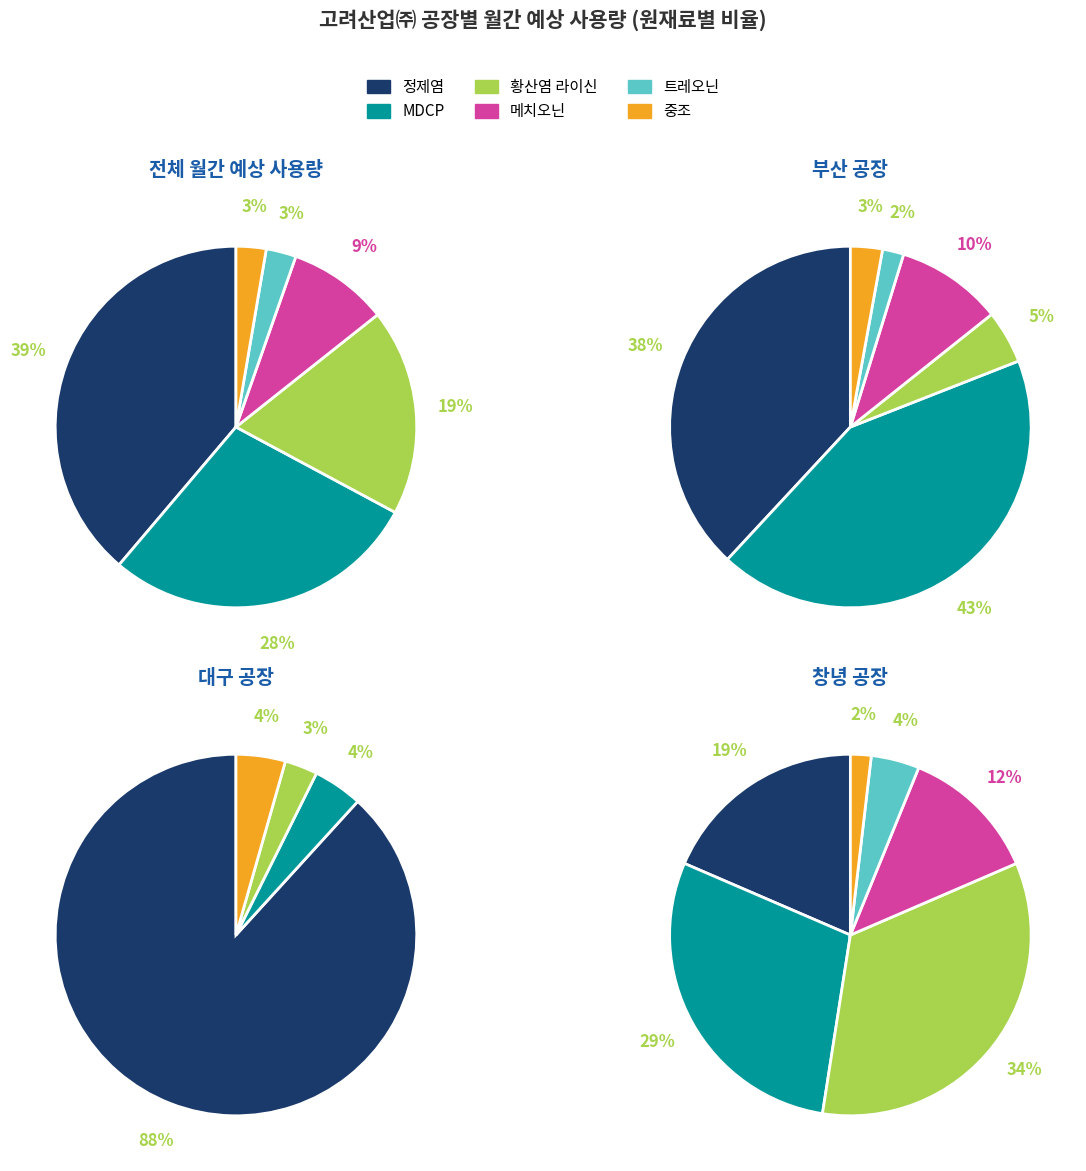

Does 트레오닌 represent more than half of the total?

No